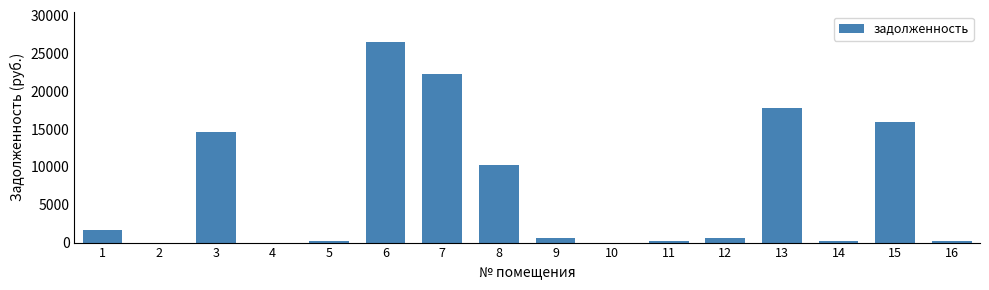

The value at 2 is -9954.3. True or false?

False